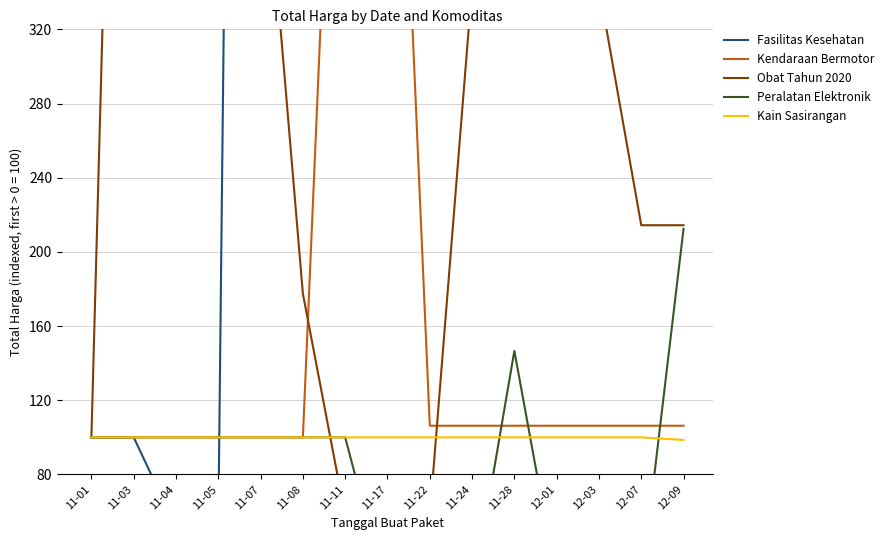

Does the chart display data point markers on the line(s)?

No